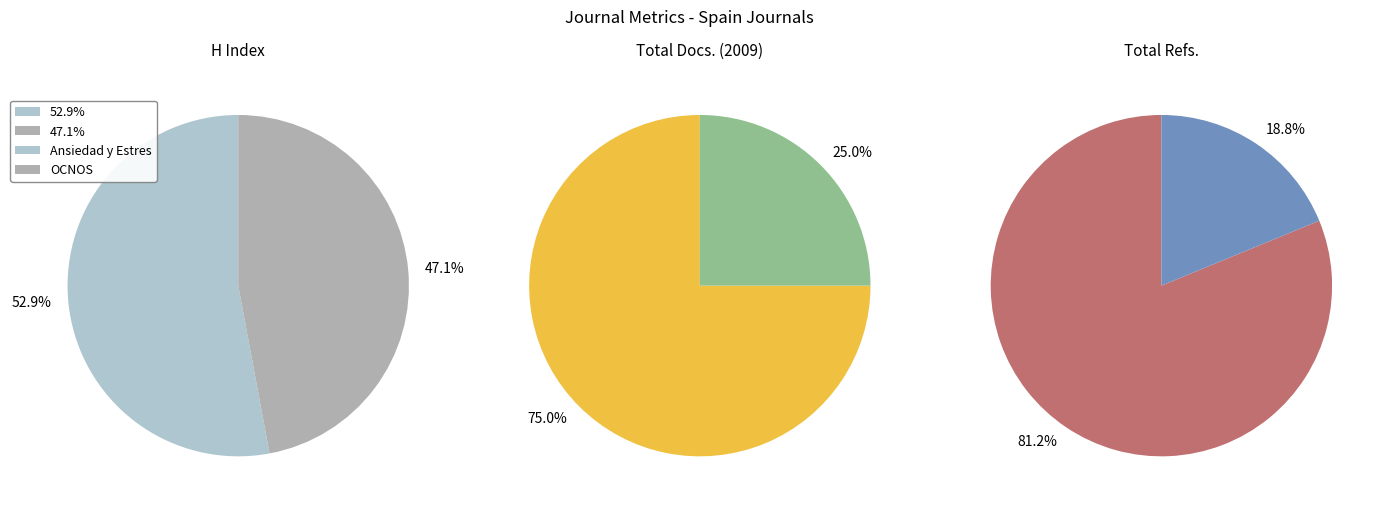

Count the number of slices in the pie.

2